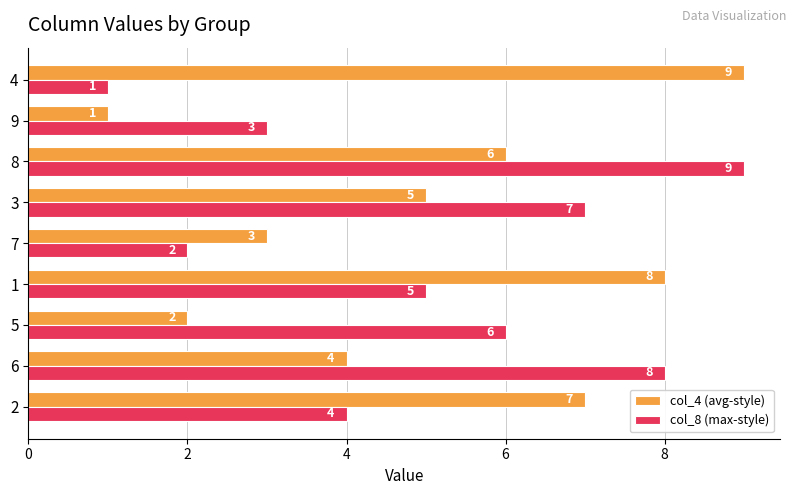

What is the lowest value of the col_8 (max-style) series?

1